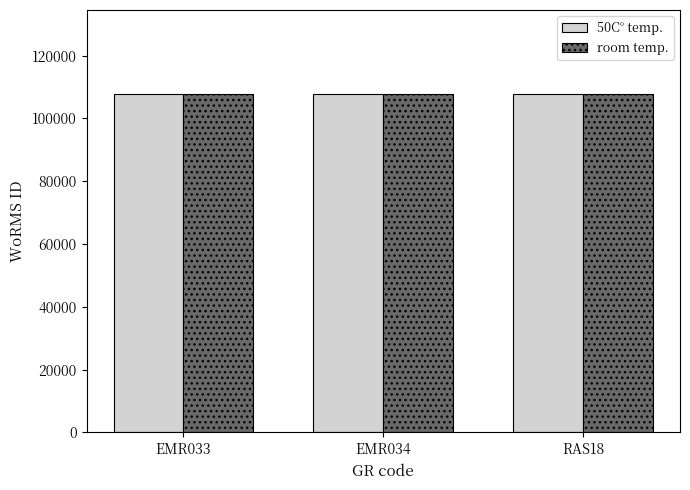

What is the total value across all series at EMR034?

215232